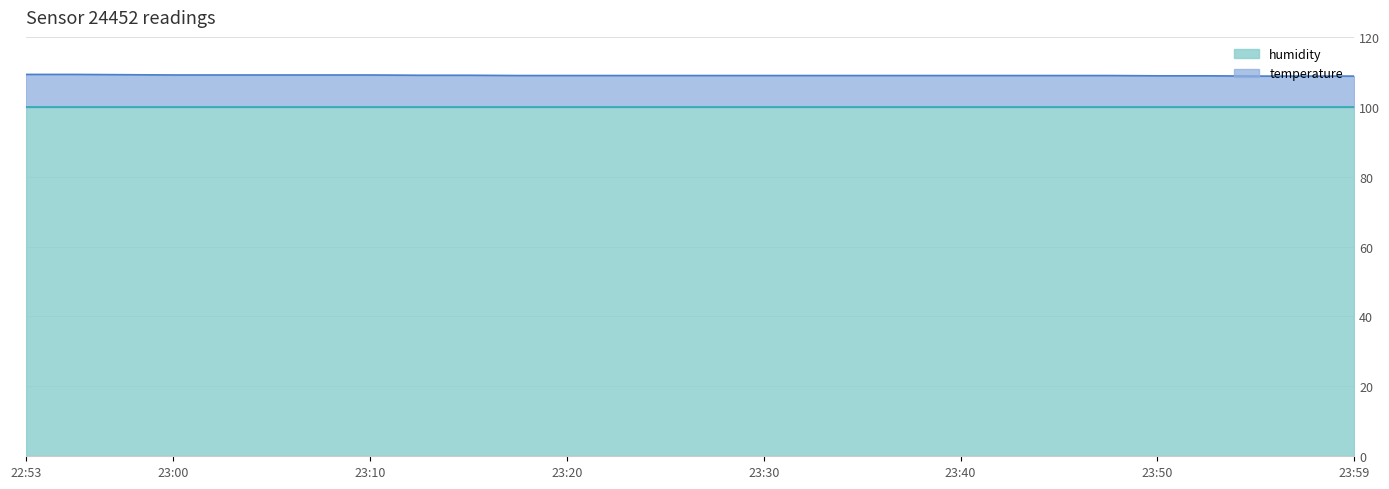

Between 23:50 and 23:45, which is larger?

23:45